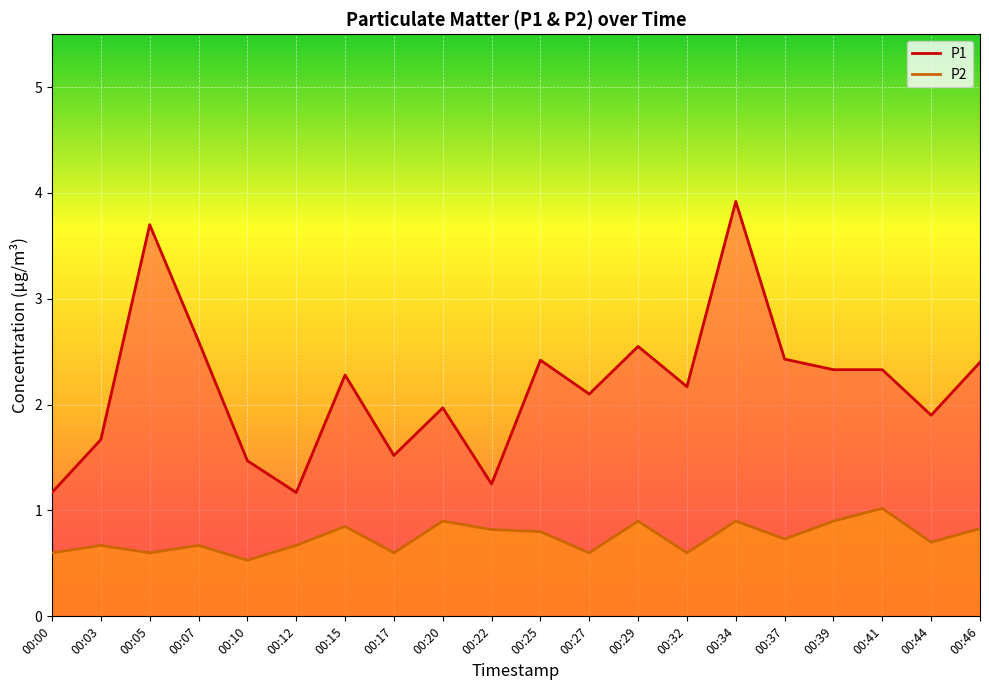

At which category is the sum across all series the highest?

00:34